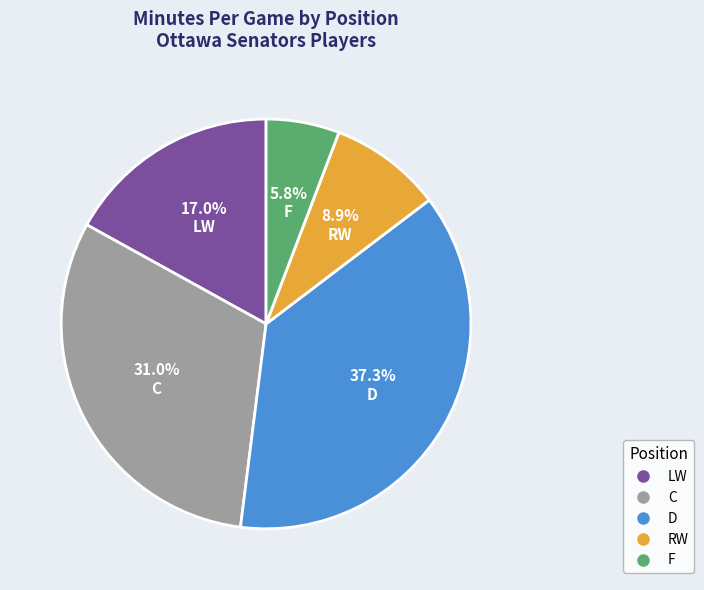

Is there a majority slice in this chart?

No